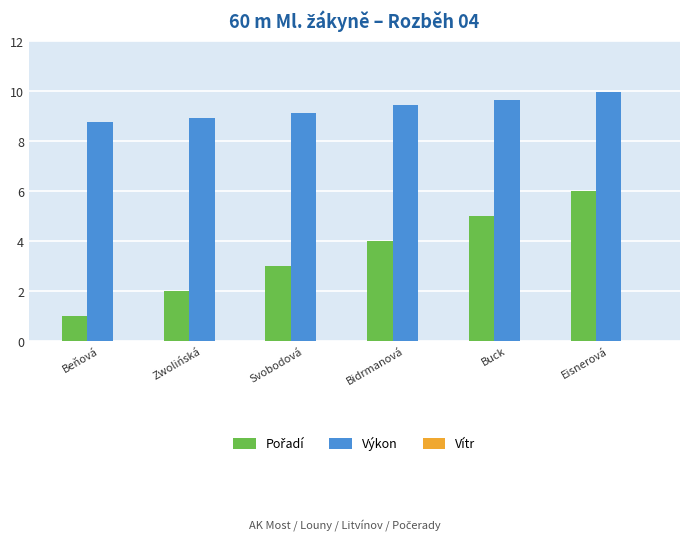

How many bars are there in each group?

3